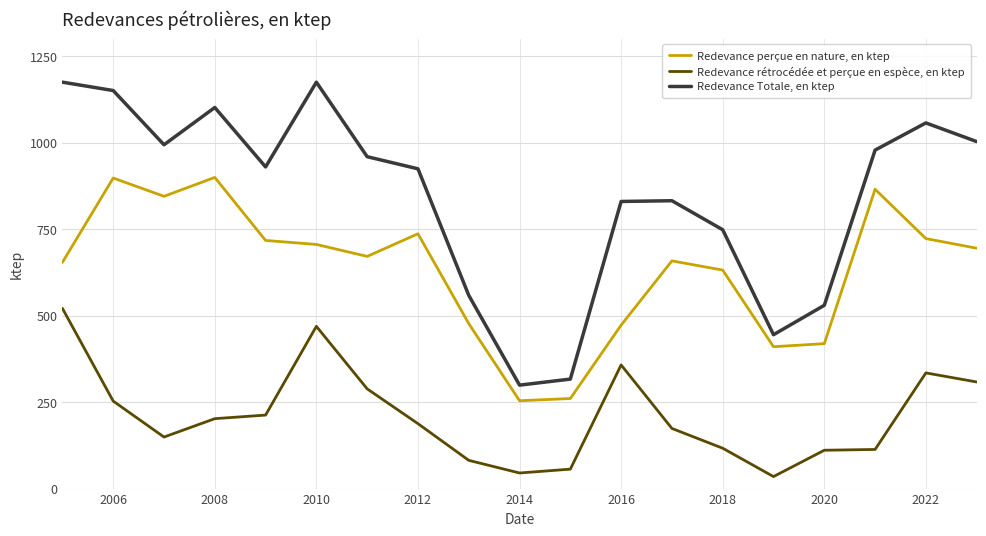

What is the highest value of the Redevance perçue en nature, en ktep series?

899.5